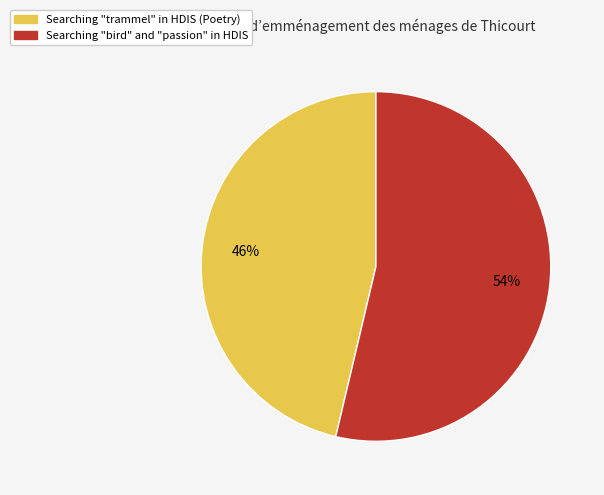

To the nearest percent, what is the combined percentage of Searching "trammel" in HDIS (Poetry) and Searching "bird" and "passion" in HDIS?

100%